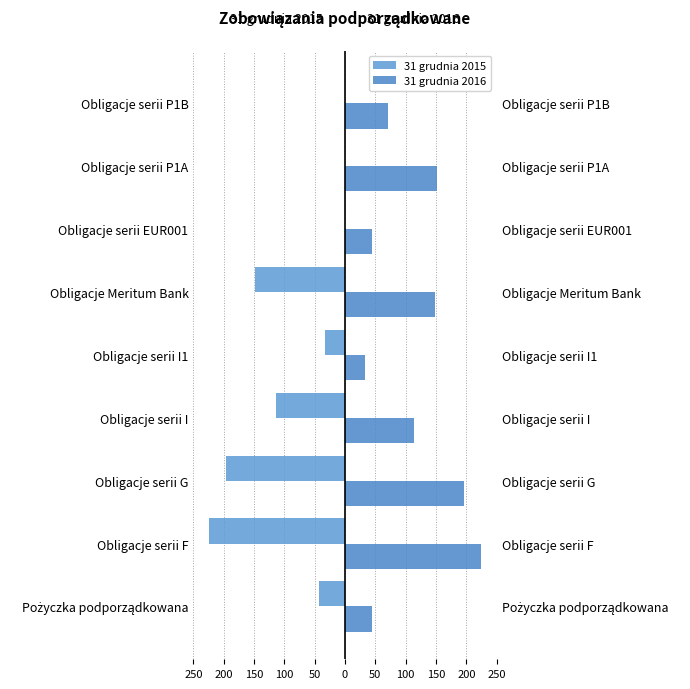

What is the difference between the maximum and minimum values in the 31 grudnia 2016 series?

192